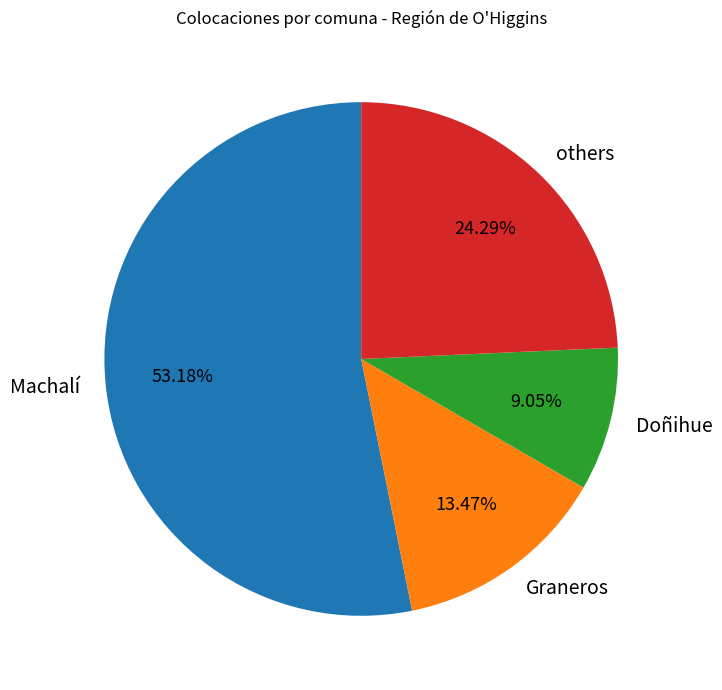

To the nearest percent, what portion does Doñihue represent?

9%